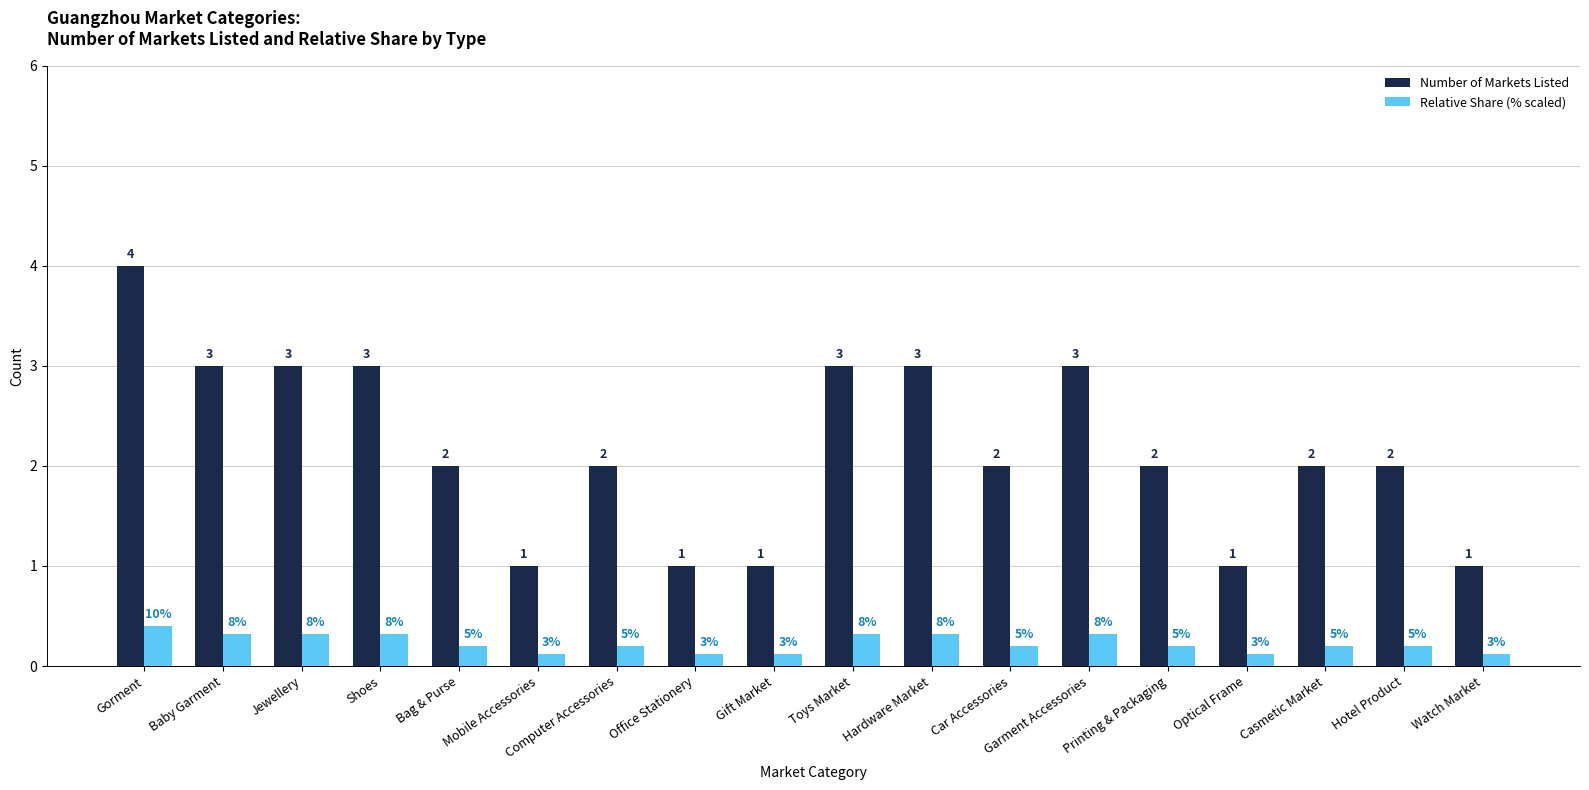

Count the number of data series in this chart.

2